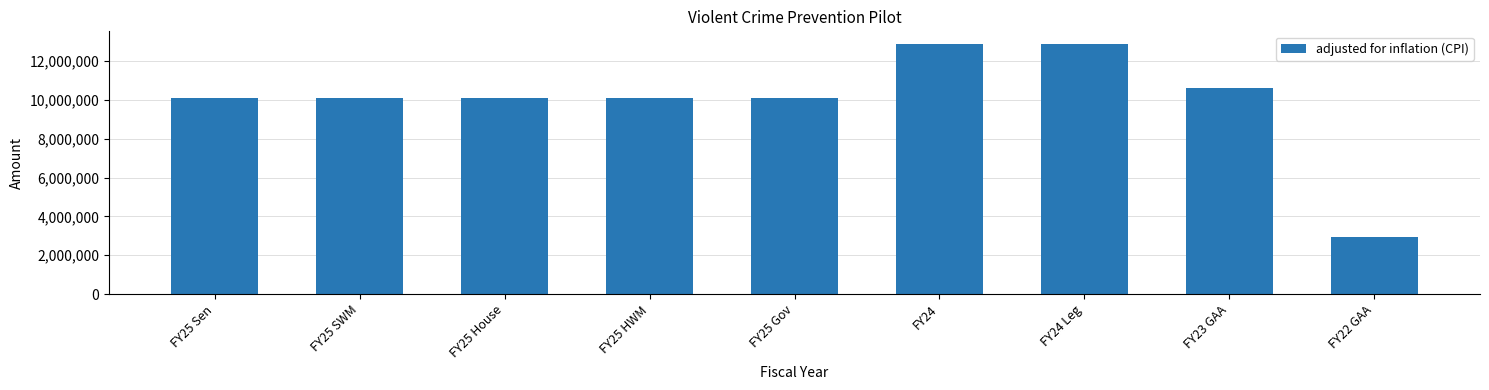

Read the value at FY22 GAA, to the nearest 100.

2962300